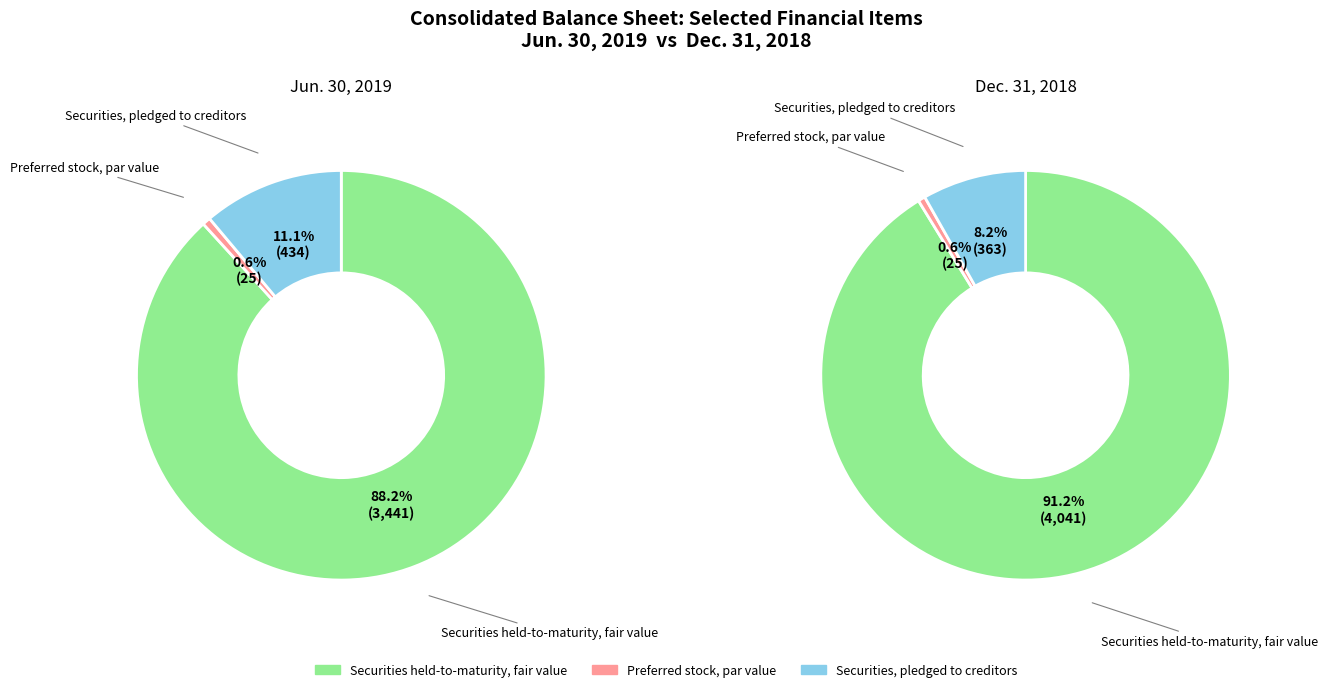

Is values_2019 the majority of the pie?

Yes